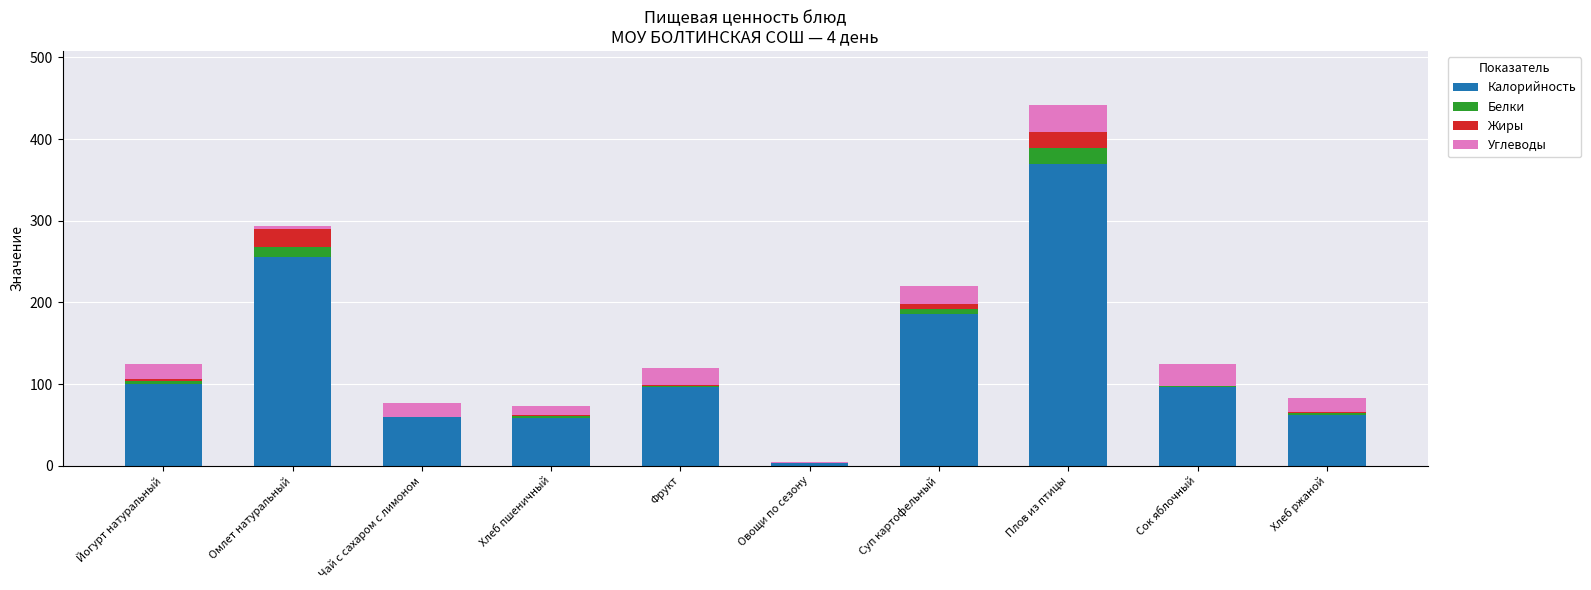

What is the total value across all series at Овощи по сезону?

4.0